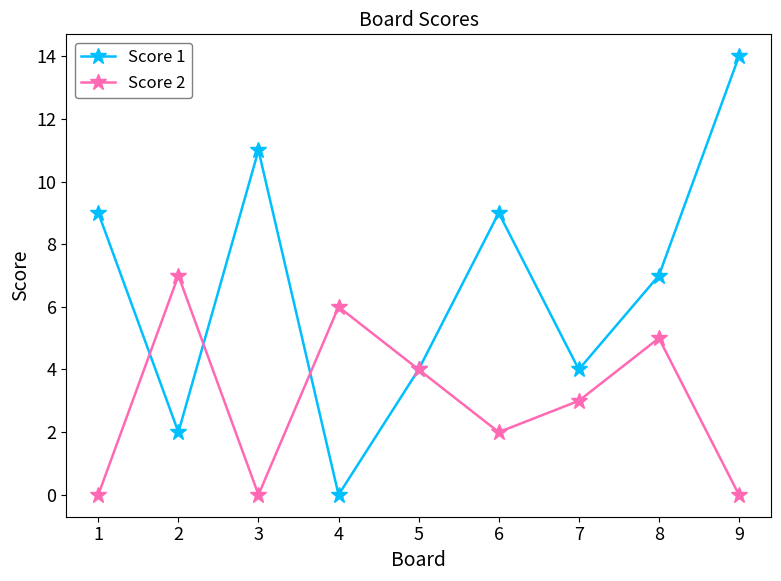

Read the Score 1 value at 6.

9